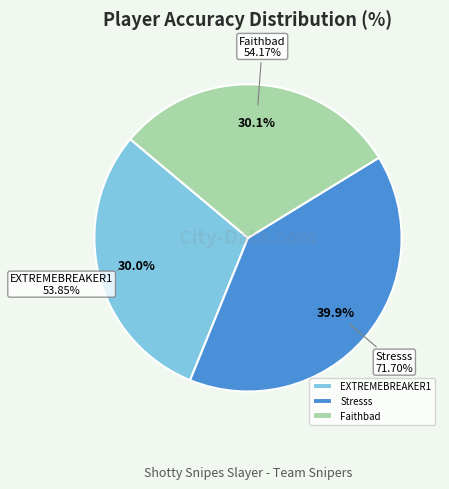

Is the sum of Stresss and Faithbad greater than half?

Yes